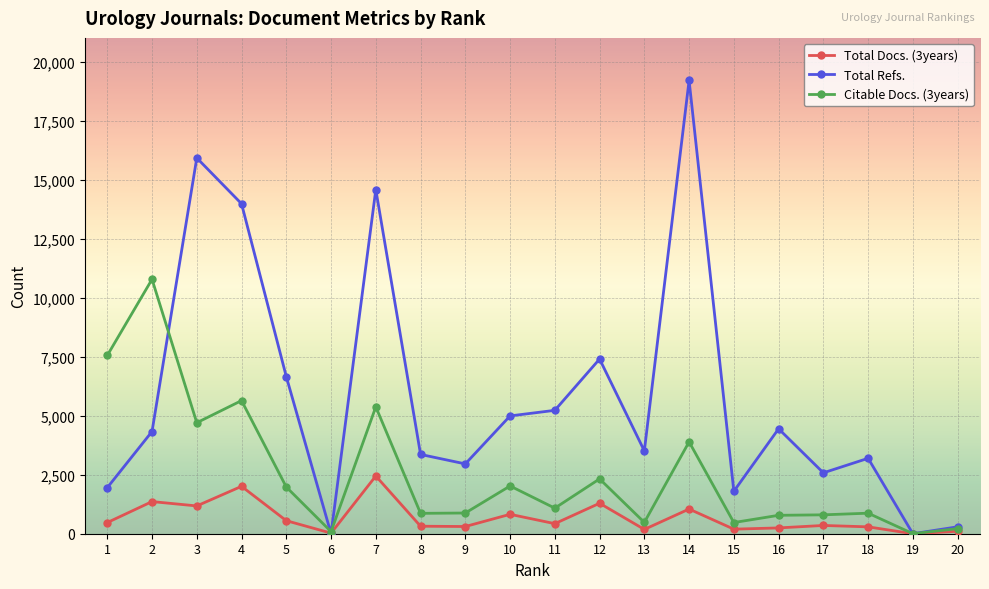

How many data points does each series have?

20